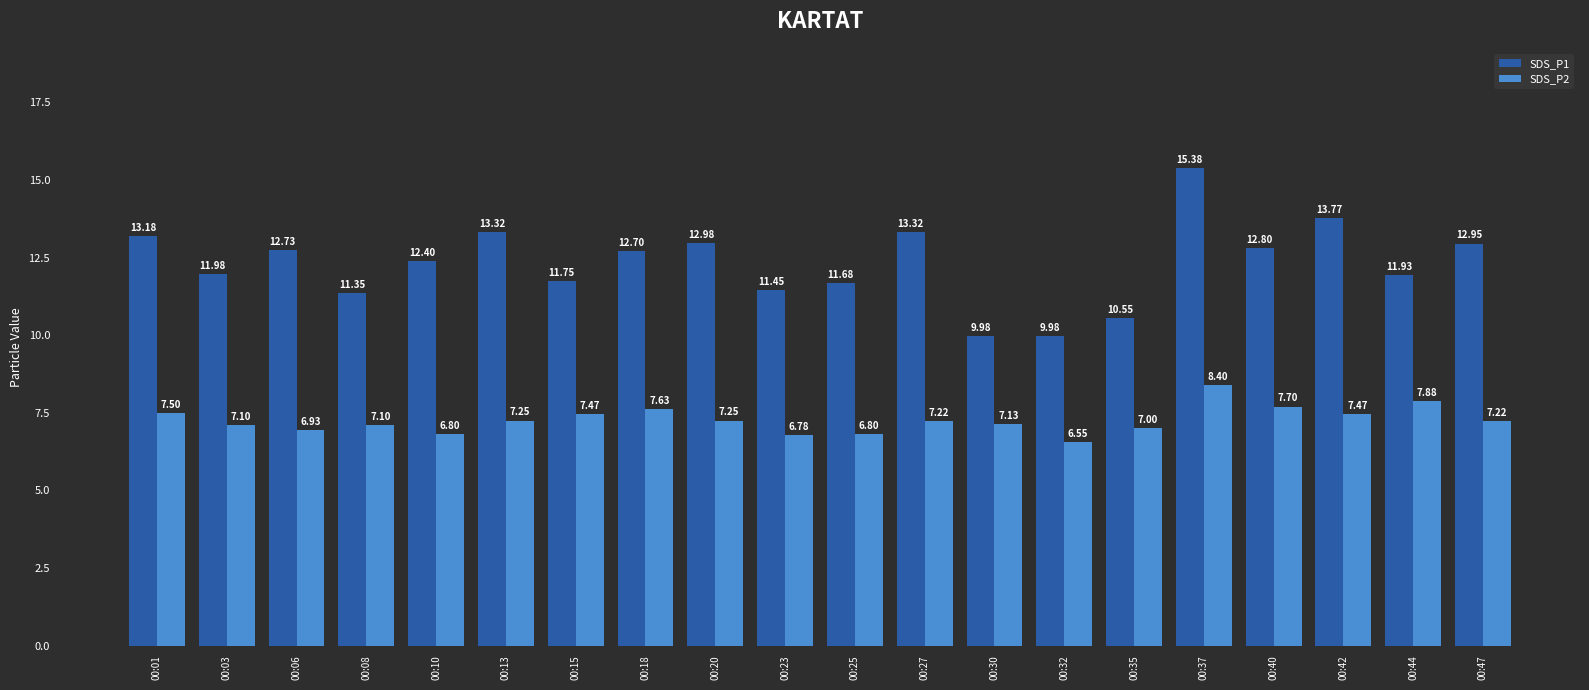

Read the SDS_P2 value at 00:10.

6.8